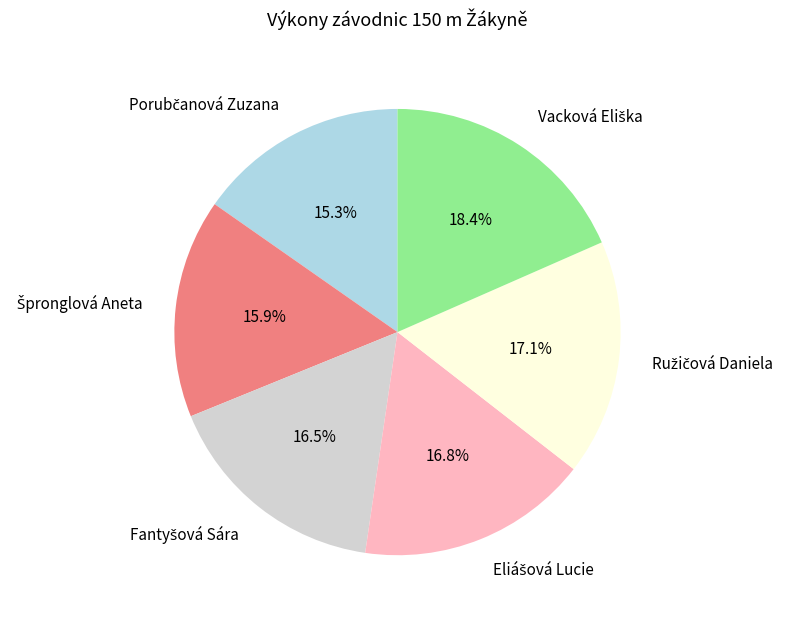

Does any single category account for the majority?

No